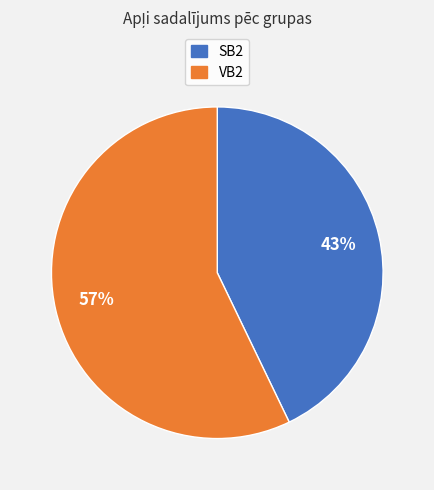

Is there any slice that represents more than half of the pie?

Yes